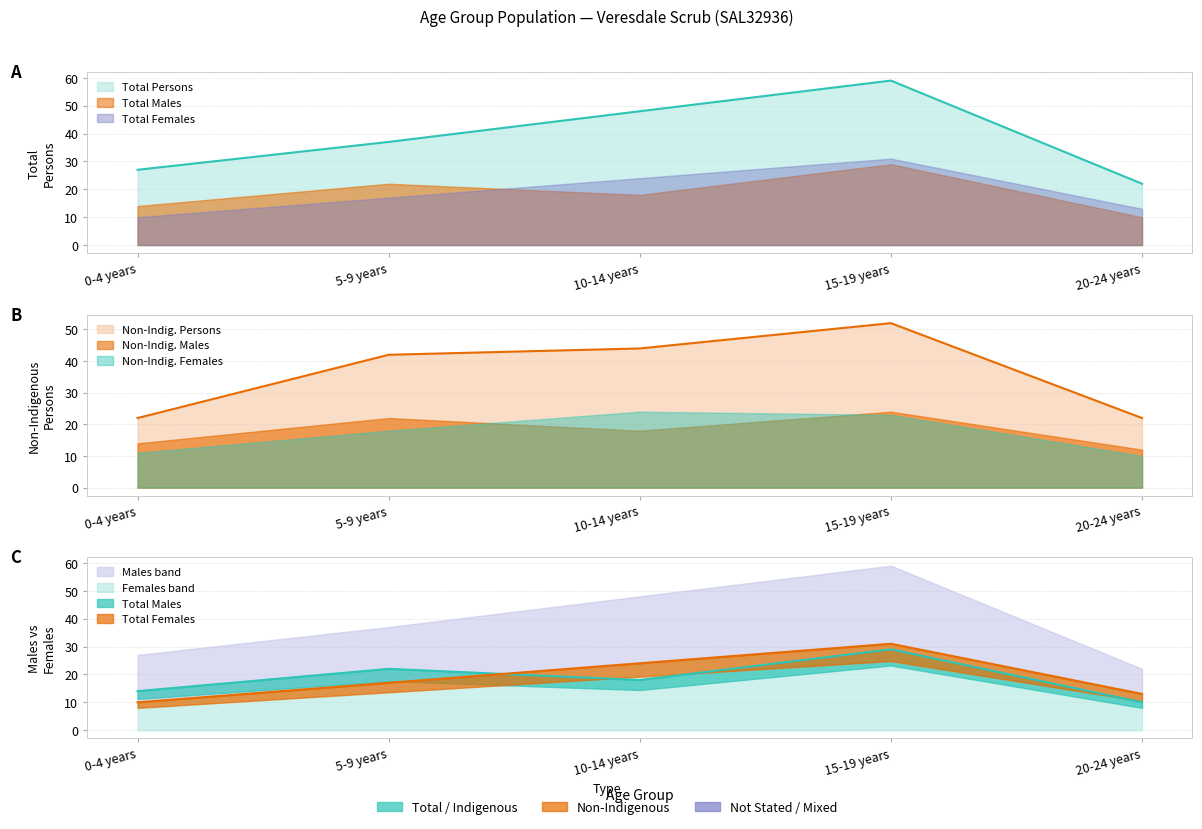

True or false: Total Females and Non-Indigenous Persons intersect in this chart.

False